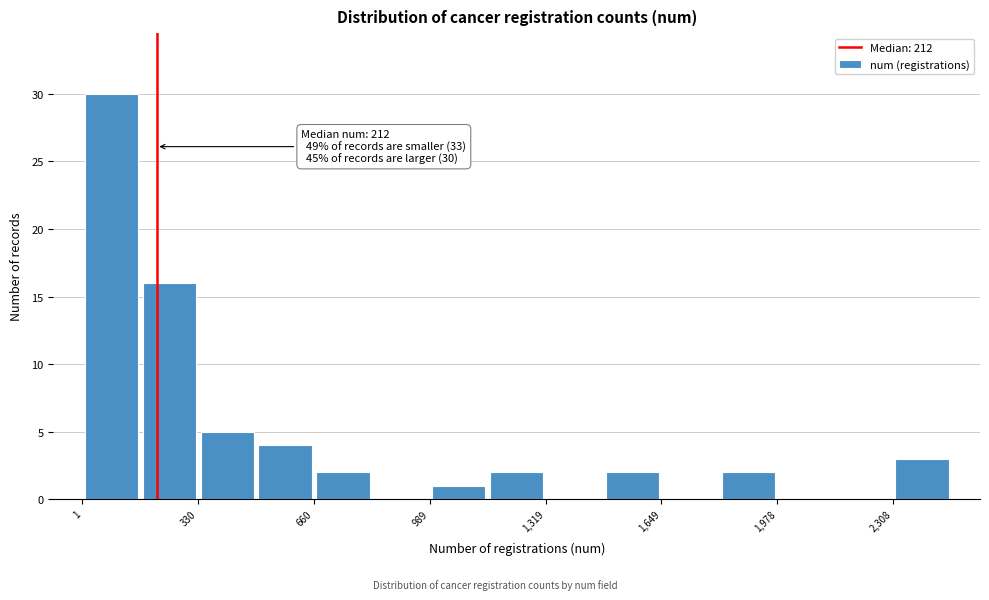

Around what value on the x-axis is the tallest bar? Give the approximate position of its centre, as read against the axis.

100